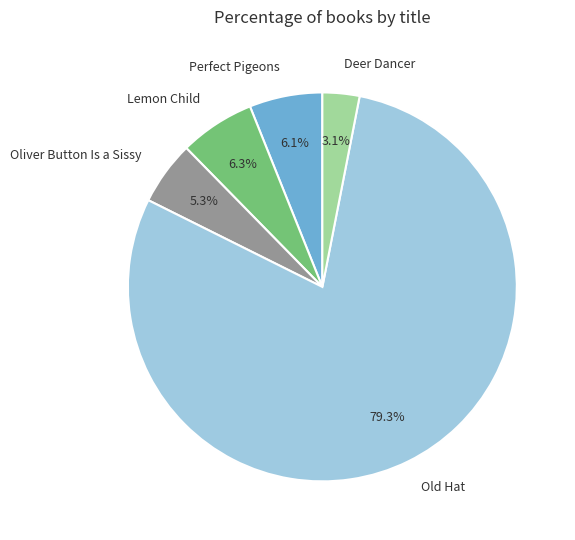

Is Old Hat the majority of the pie?

Yes